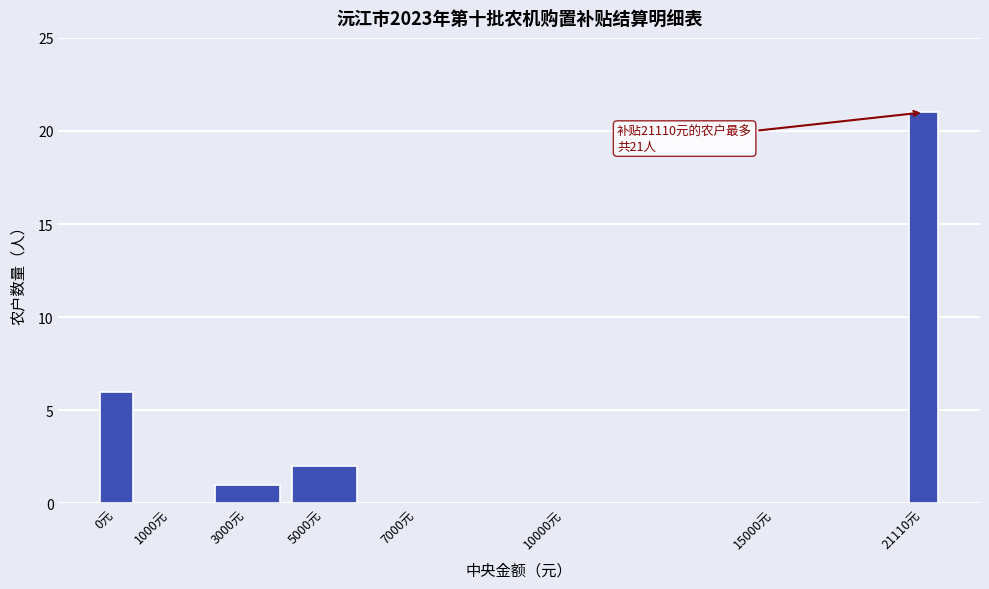

Reading left to right, what are all the values shown in this chart?

0元=6	1000元=0	3000元=1	5000元=2	7000元=0	10000元=0	15000元=0	21110元=21